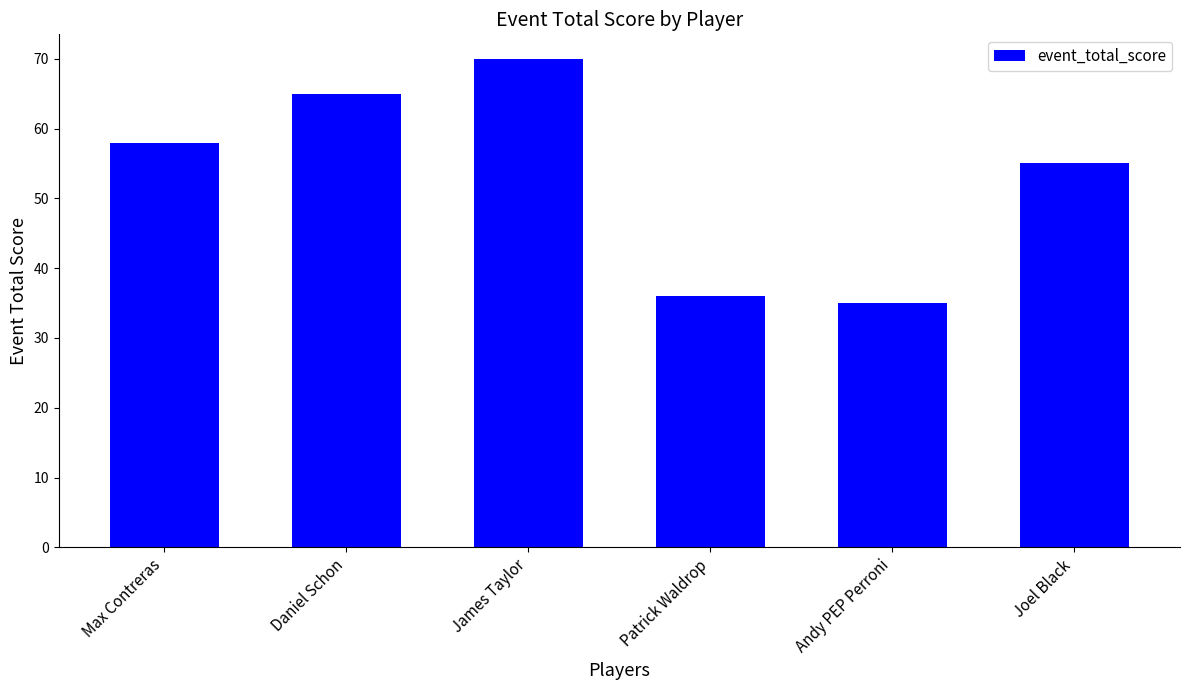

What position from the right is Max Contreras?

6